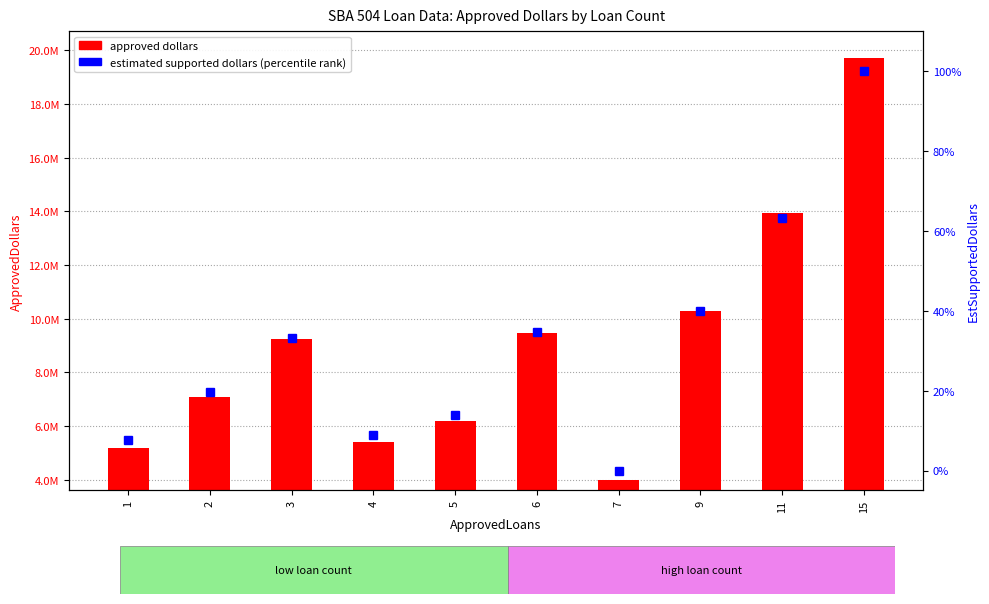

List the series in order of their peak value, highest first.

approved dollars, estimated supported dollars (percentile)